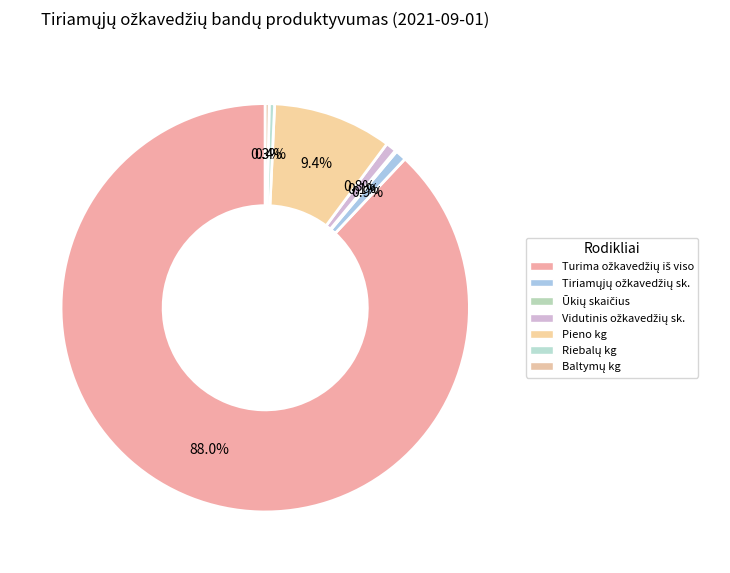

Rank the categories by value from highest to lowest.

Turima ožkavedžių iš viso, Pieno kg, Tiriamųjų ožkavedžių sk., Vidutinis ožkavedžių sk., Riebalų kg, Baltymų kg, Ūkių skaičius